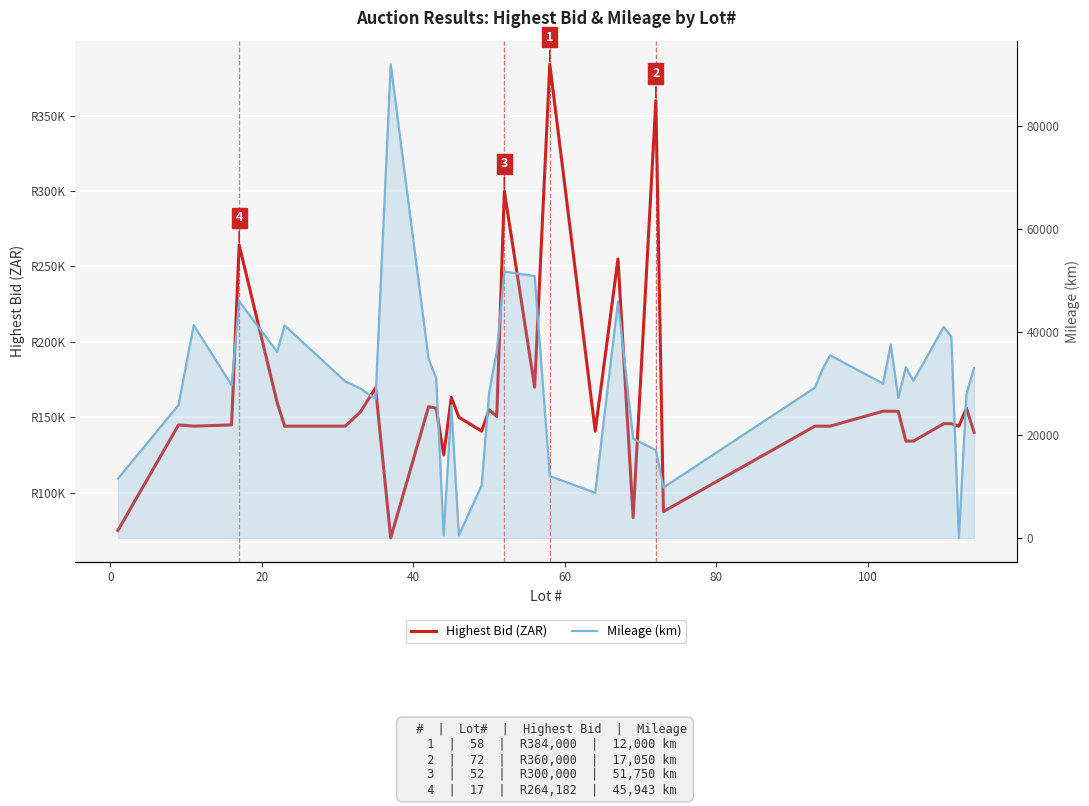

True or false: Mileage (km) and Highest Bid (ZAR) intersect in this chart.

True